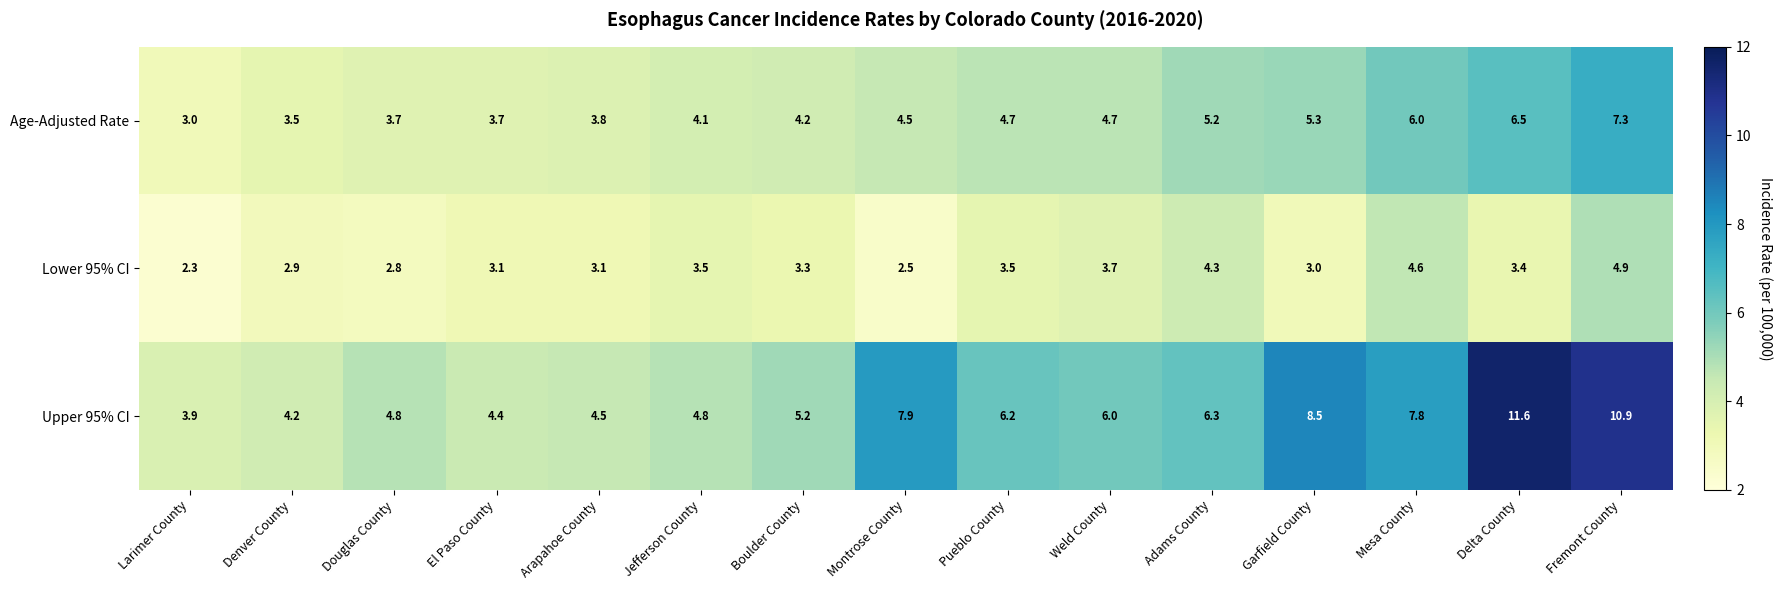

What is the spread (max minus min) of values at Fremont County?

6.0